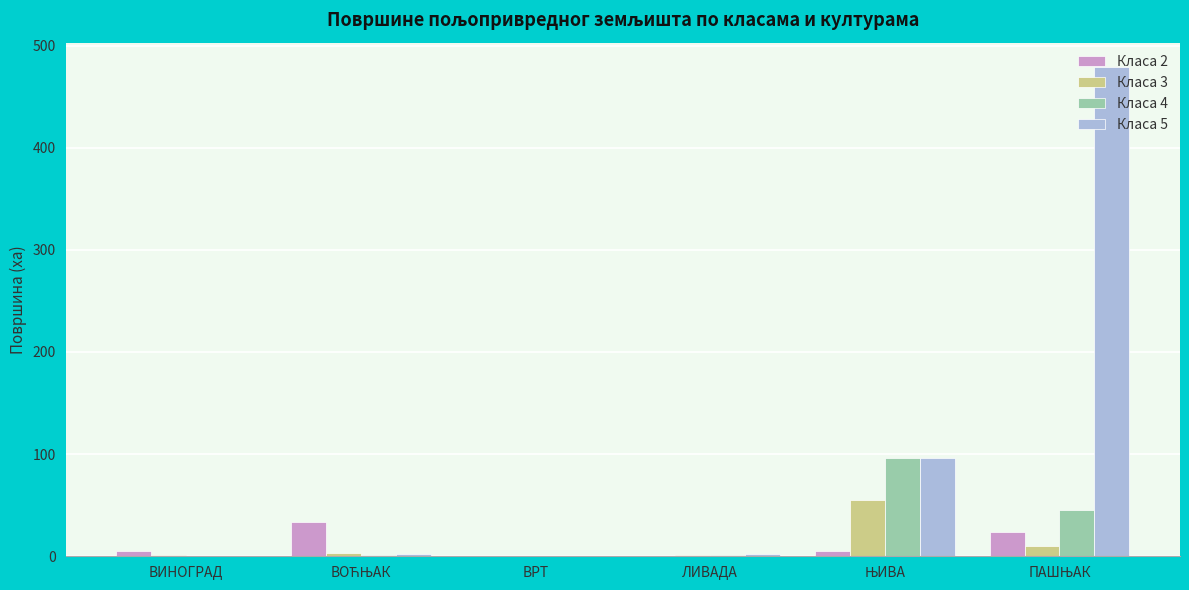

Which series has the largest total across all categories?

Класа 5